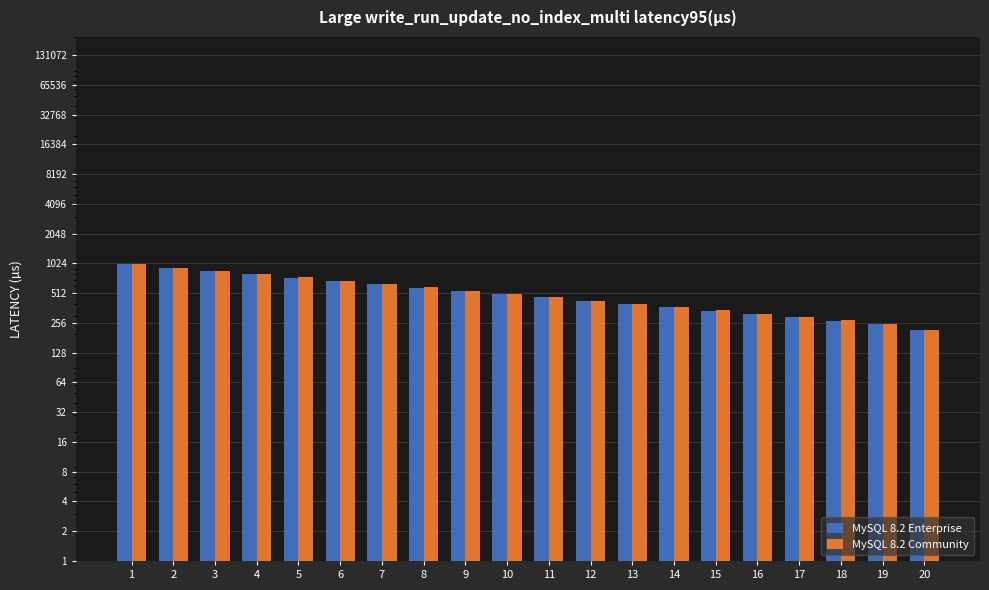

True or false: MySQL 8.2 Enterprise has a value of 428.9 at 12.

True